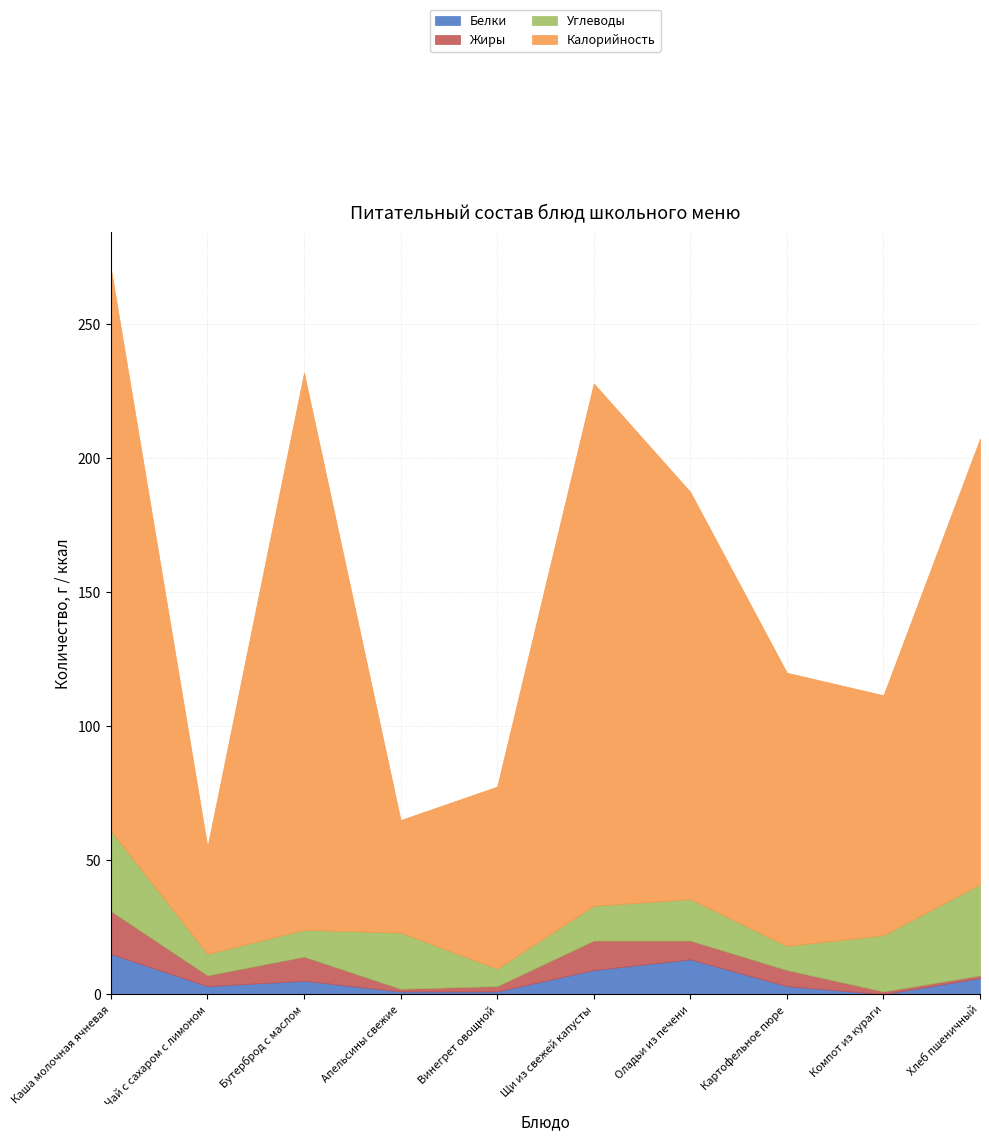

Is it true that Углеводы equals 13.0 at Щи из свежей капусты?

True